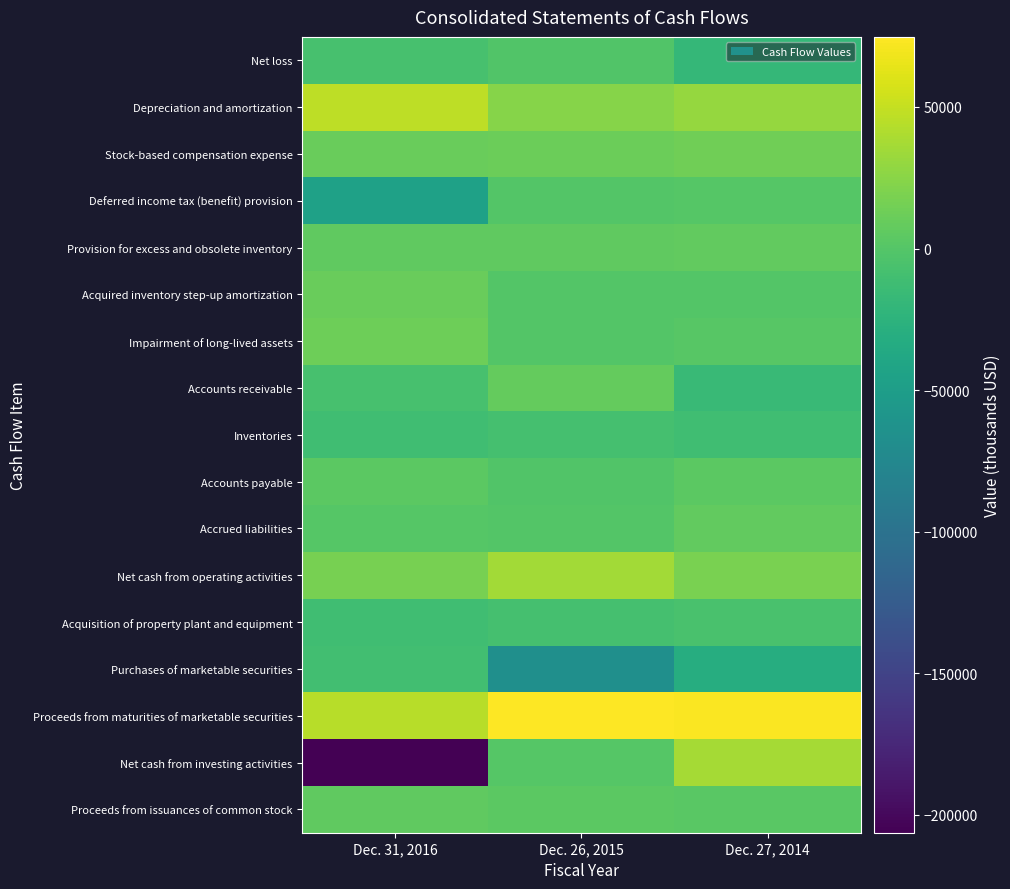

What is the total value across all series at Dec. 27, 2014?

111078